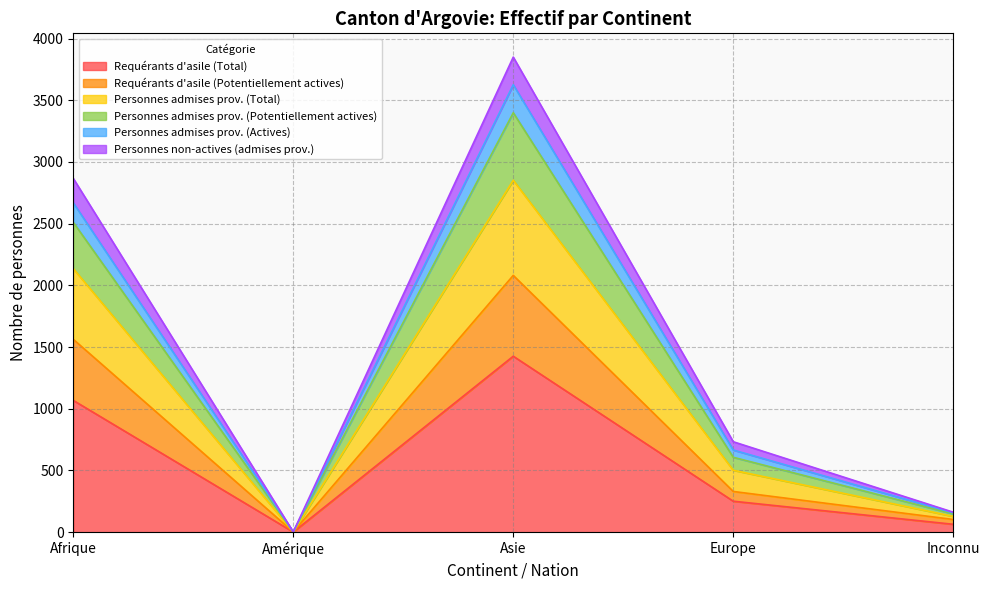

True or false: Requérants d'asile (Potentiellement actives) and Personnes admises prov. (Actives) intersect in this chart.

False